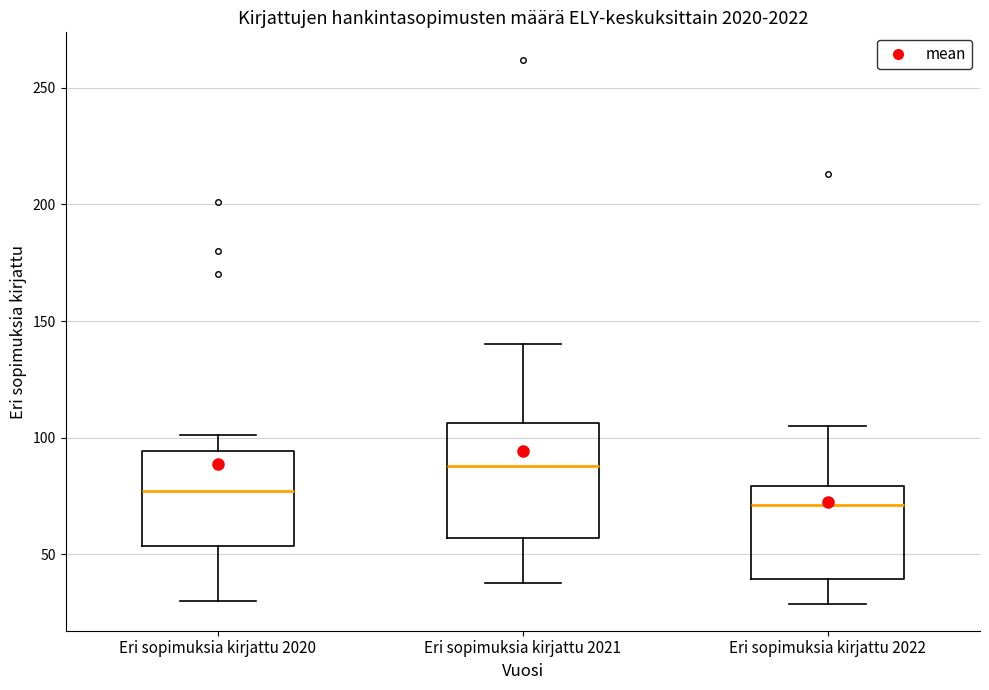

Reading left to right, transcribe this box plot: for each box, give where its median line is, the range the box spans, and where its two whiskers end, as read against the y-axis. The values are not printed on the chart, so give them approximately, as read against the axis.

Eri sopimuksia kirjattu 2020: median 75, box 55 to 95, whiskers 30 to 100
Eri sopimuksia kirjattu 2021: median 90, box 55 to 105, whiskers 40 to 140
Eri sopimuksia kirjattu 2022: median 70, box 40 to 80, whiskers 30 to 105